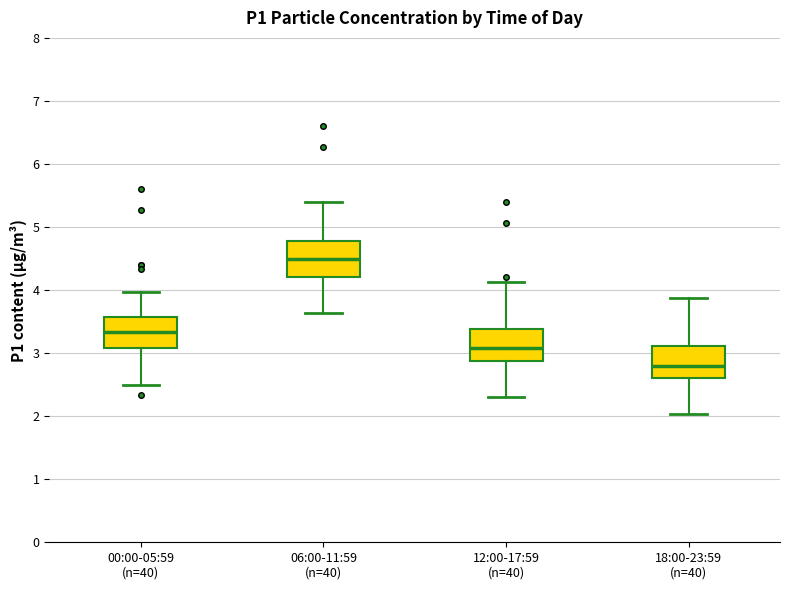

Where does the lower whisker of the box for 12:00-17:59 (n=40) end on the y-axis? The values are not printed on the chart, so give them approximately, as read against the axis.

2.3